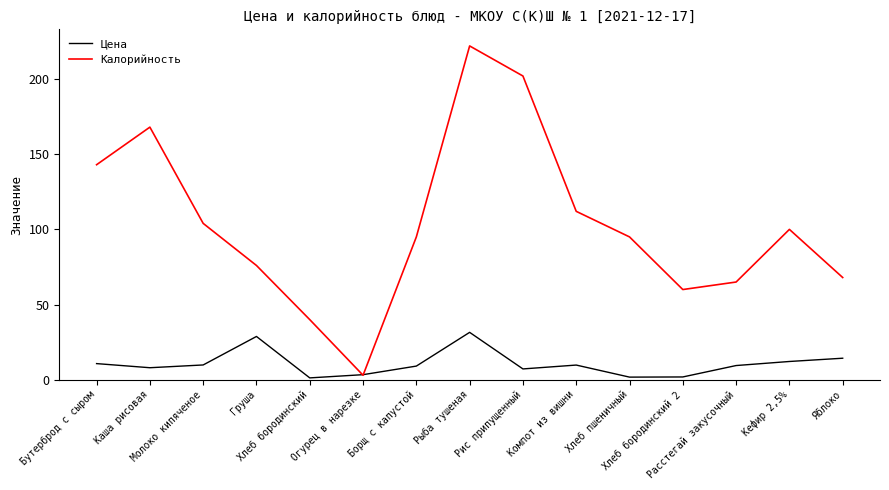

Between which two adjacent categories do Цена and Калорийность first intersect?

Хлеб бородинский and Огурец в нарезке